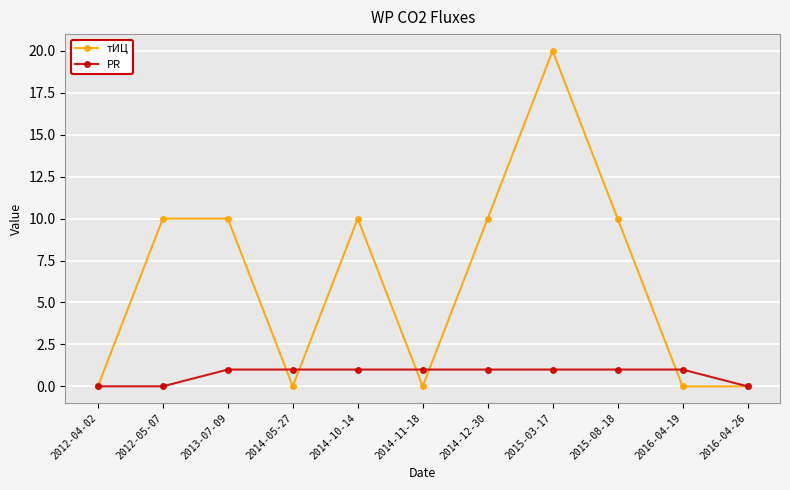

True or false: тИЦ has more than 1 interior local peaks.

True